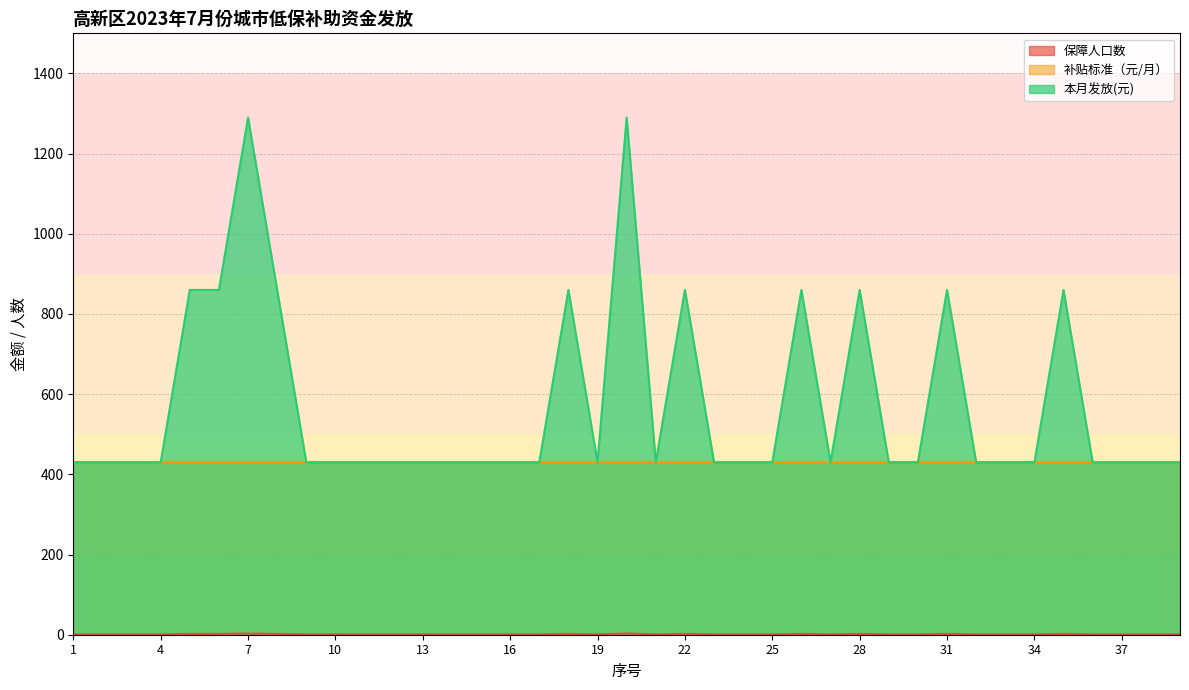

Does the chart have visible grid lines?

Yes